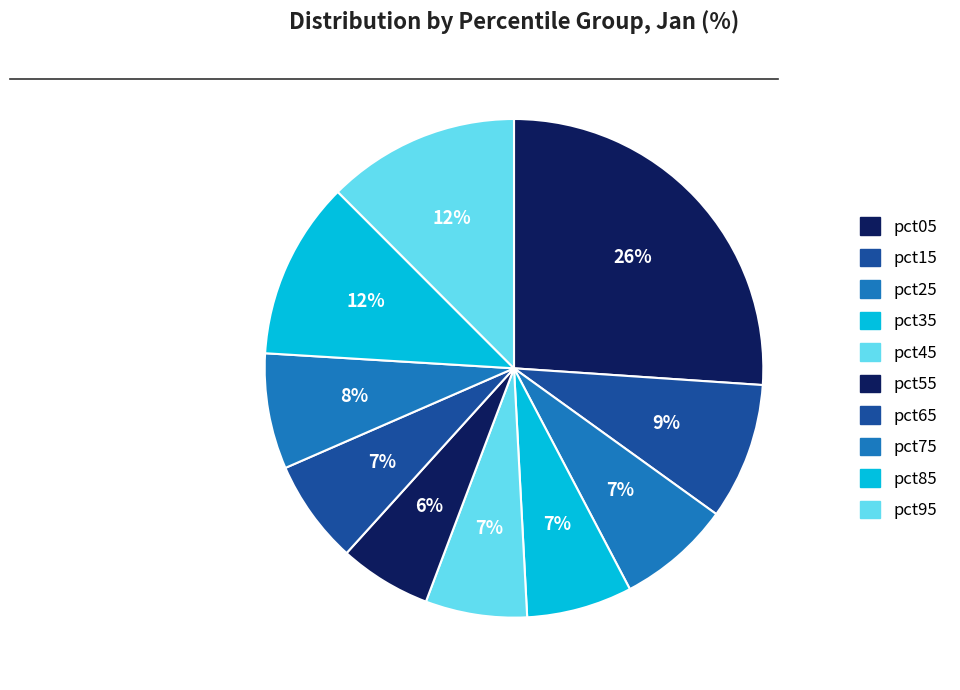

Which has a higher value, pct05 or pct75?

pct05